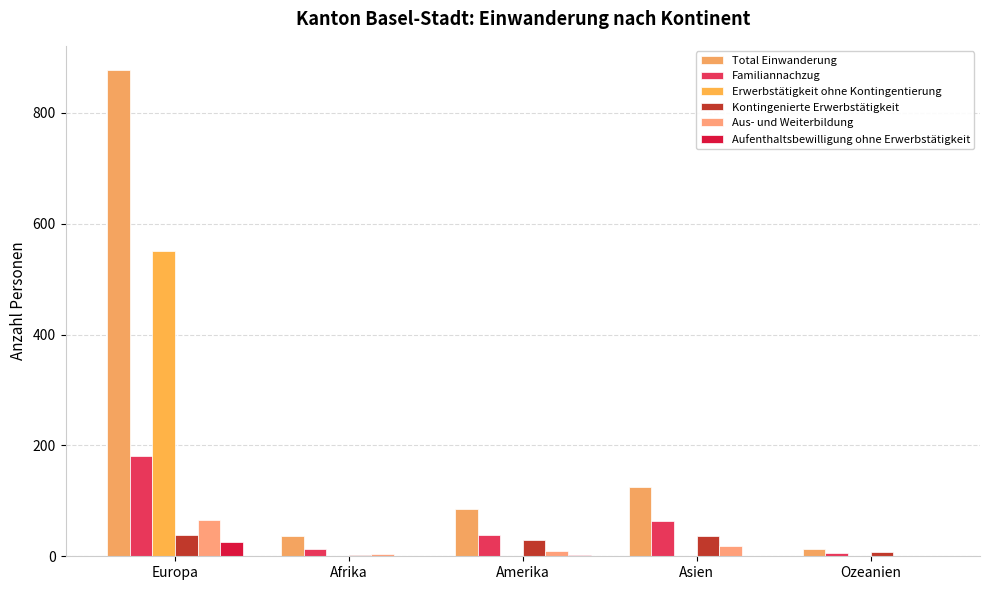

Read the Familiannachzug value at Europa, to the nearest 5.

180